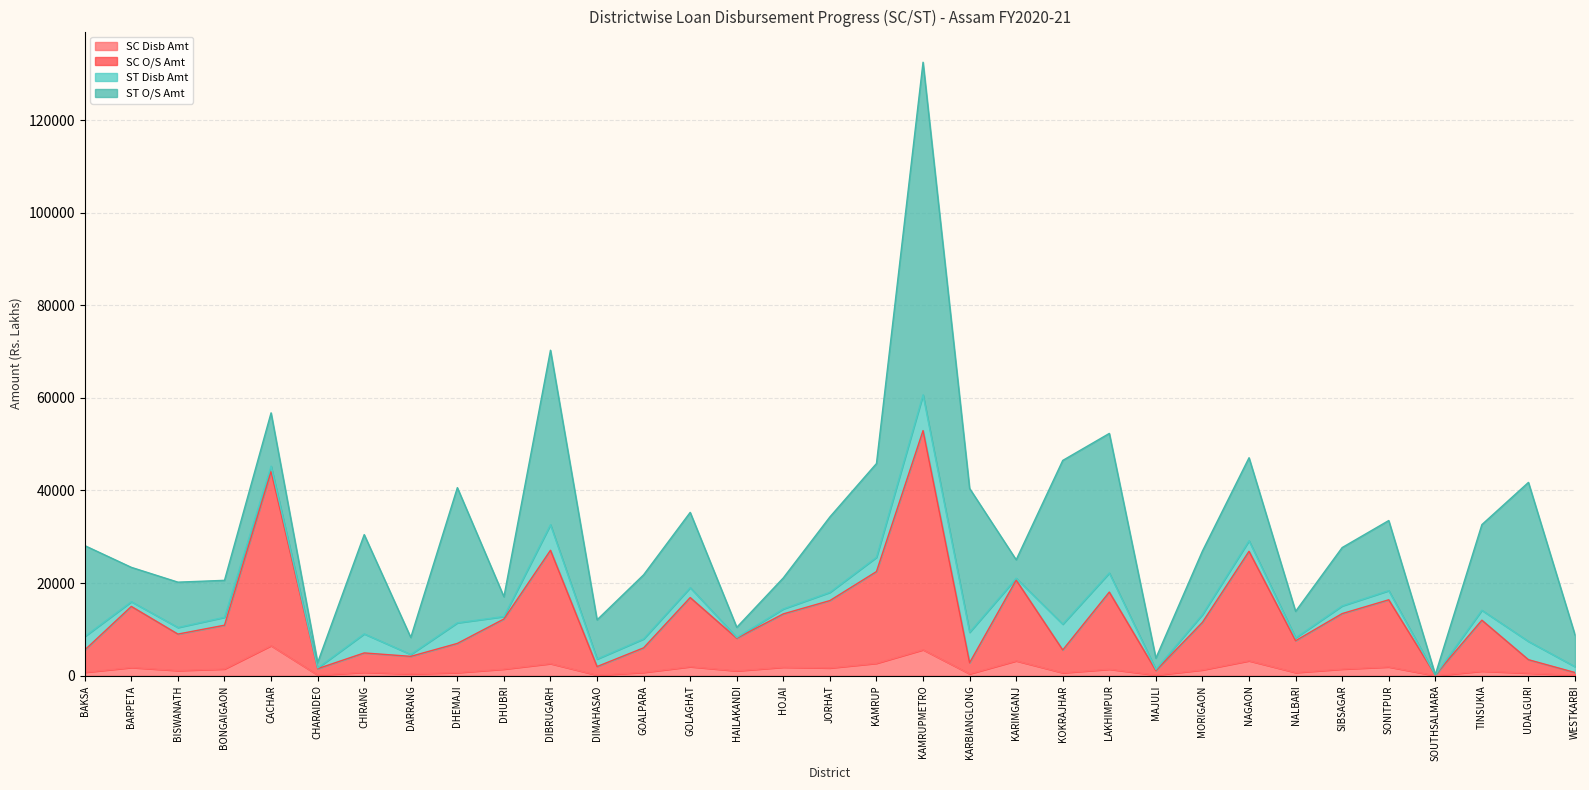

At which category is the sum across all series the highest?

KAMRUPMETRO